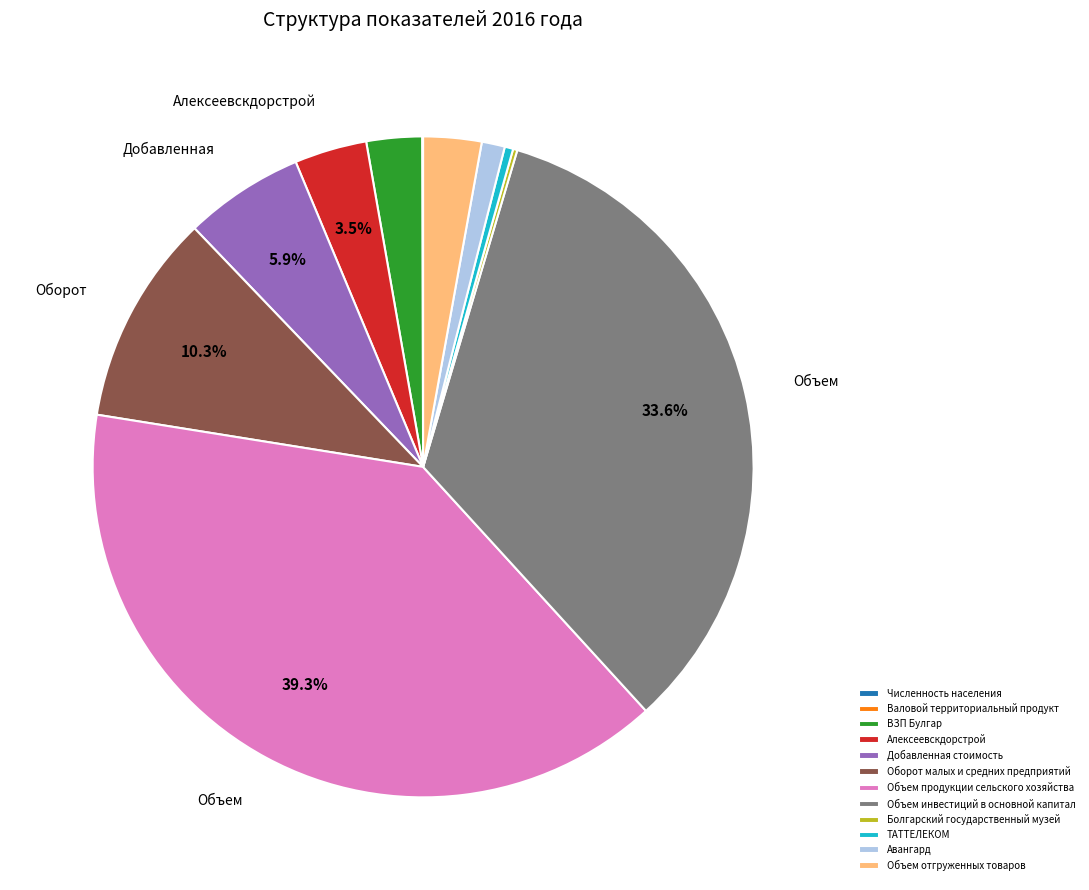

What is the largest slice in the pie chart?

Объем продукции сельского хозяйства